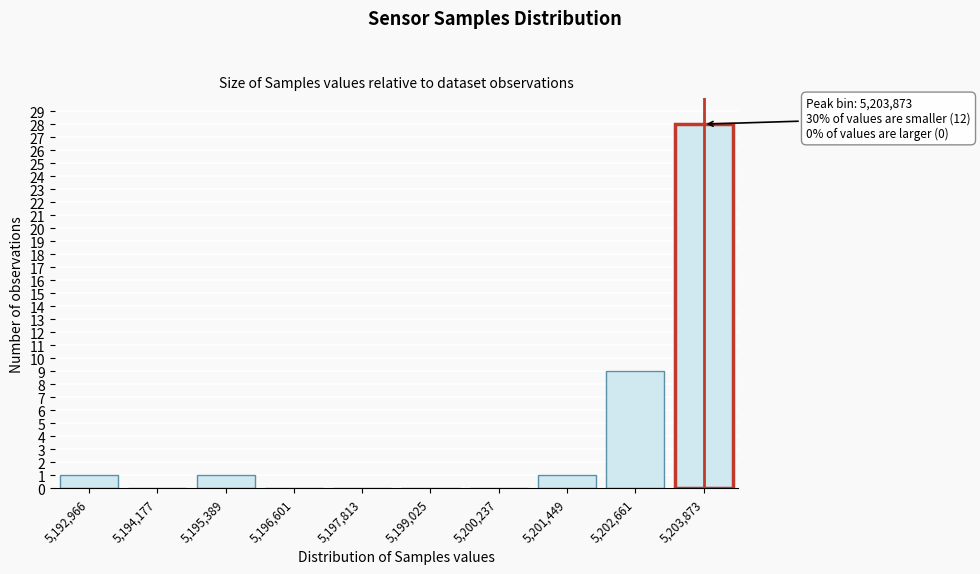

Reading right to left, what are all the values shown in this chart?

5,203,873=28	5,202,661=9	5,201,449=1	5,200,237=0	5,199,025=0	5,197,813=0	5,196,601=0	5,195,389=1	5,194,177=0	5,192,966=1